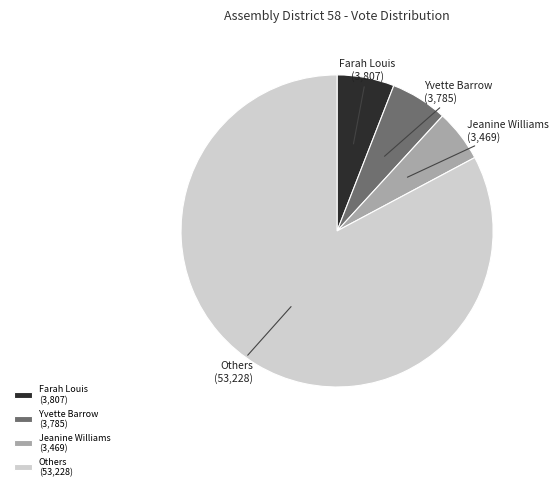

The Others (53,228) slice represents 83% of the pie. True or false?

True